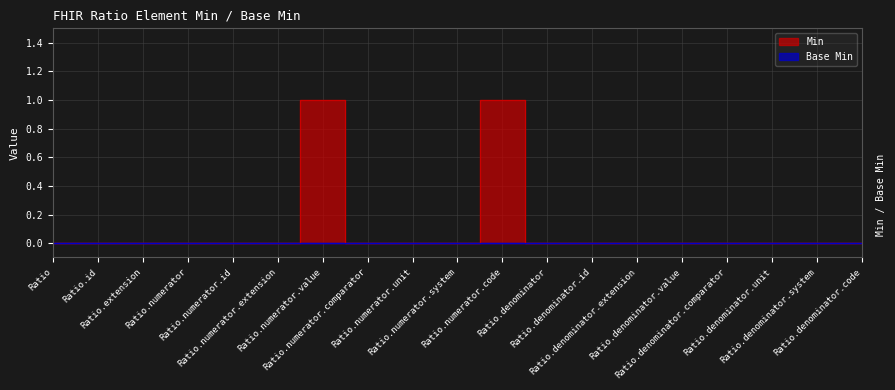

At which category does the chart reach its minimum across all series?

Ratio